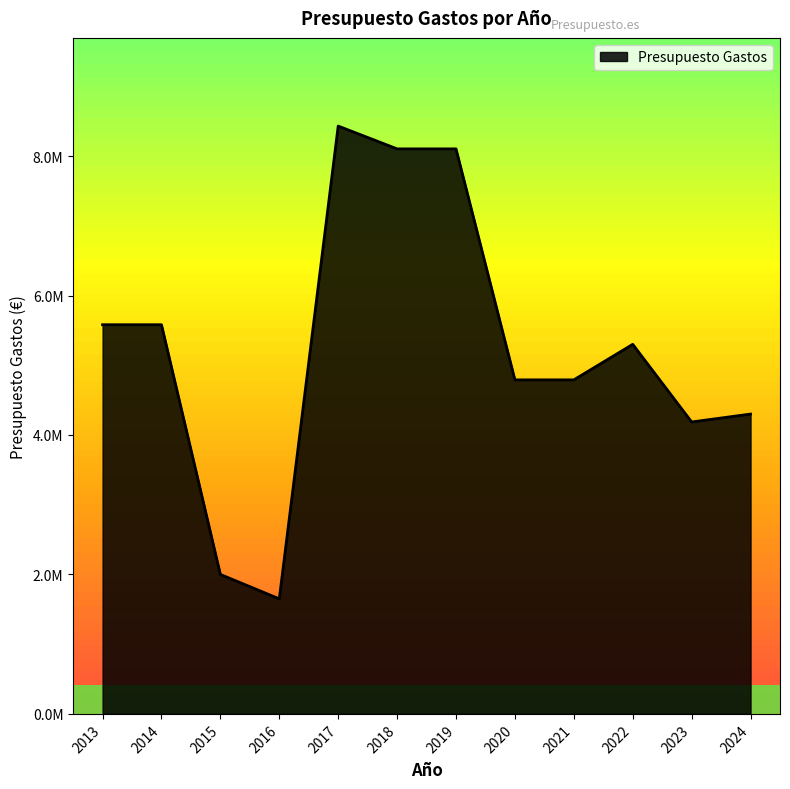

Is this an area chart (filled region under the line)?

Yes